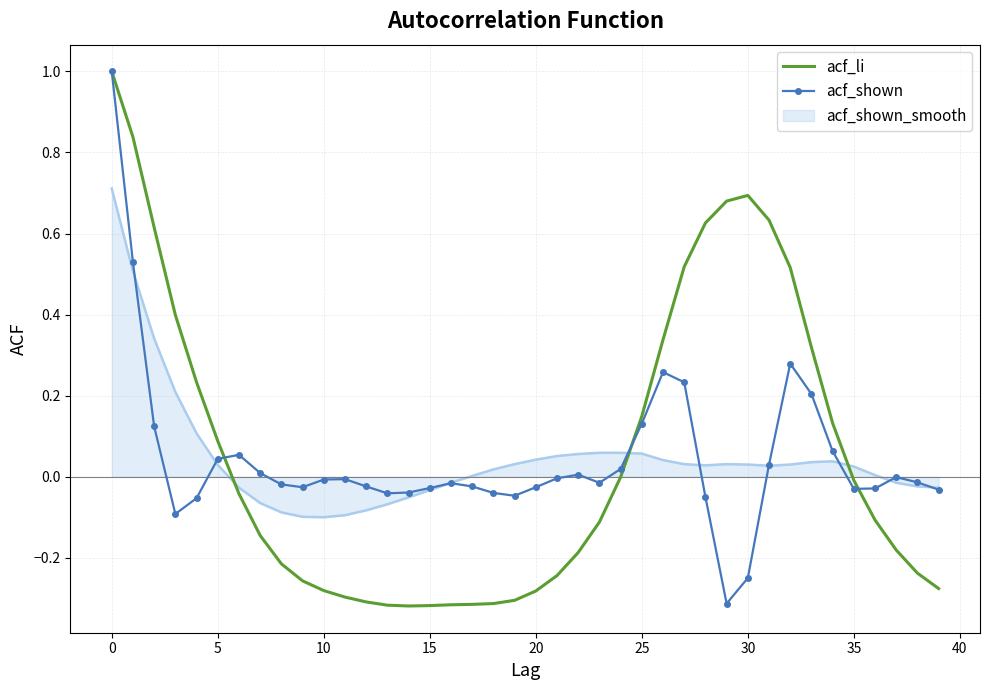

What is the highest value of the acf_li series?

1.0